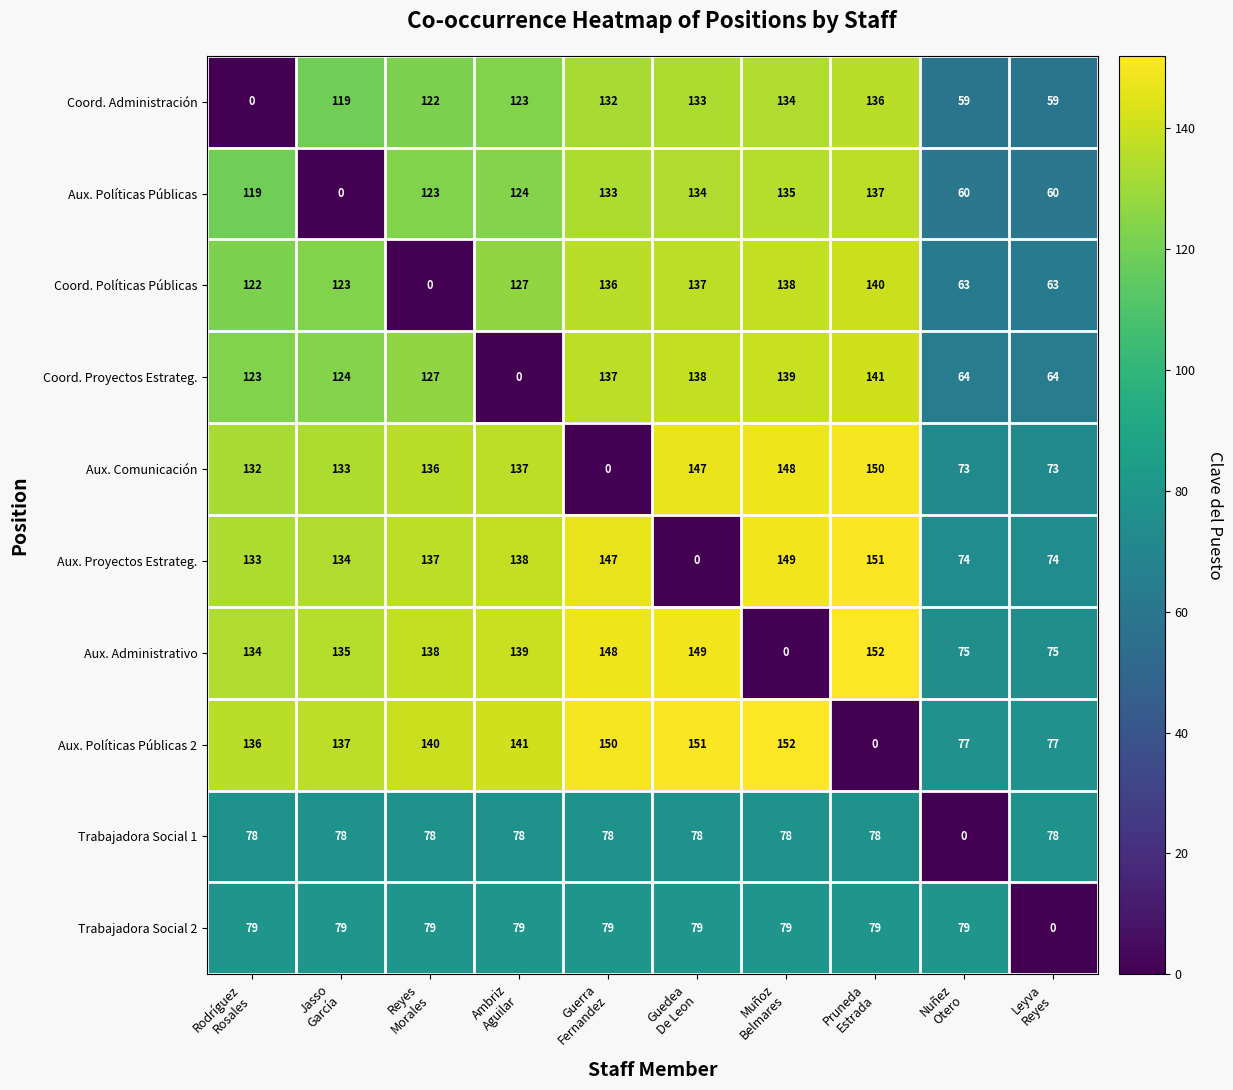

What is the difference between the maximum and minimum values in the Aux. Proyectos Estrateg. series?

151